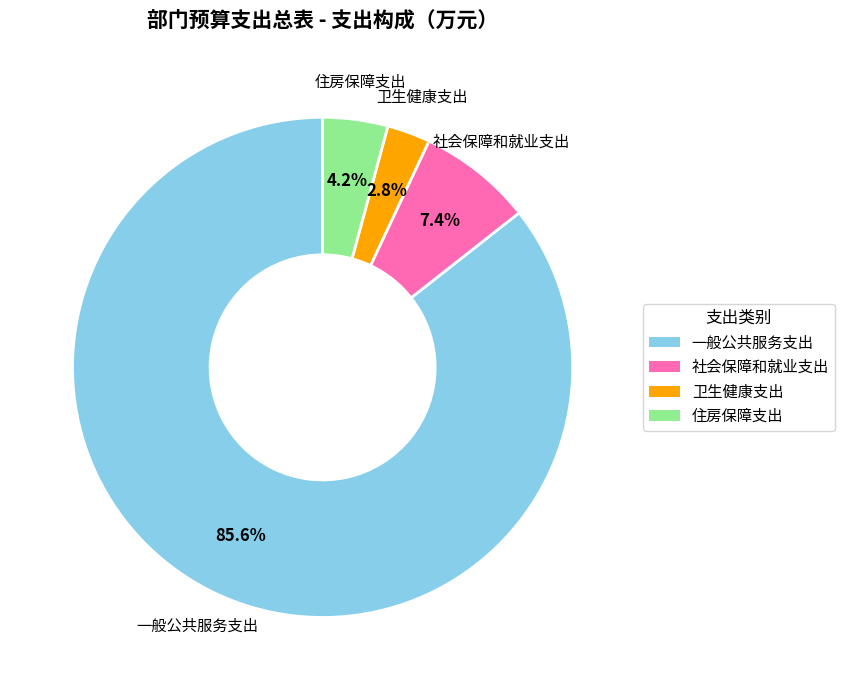

To the nearest percent, what percentage of the pie is 社会保障和就业支出?

7%